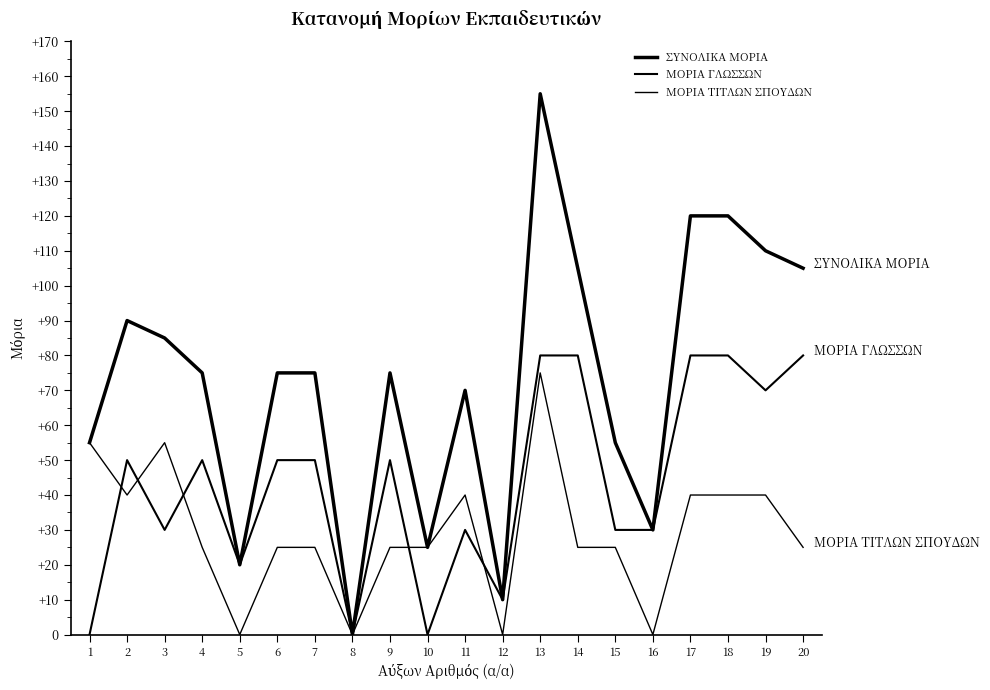

Does the chart display data point markers on the line(s)?

No